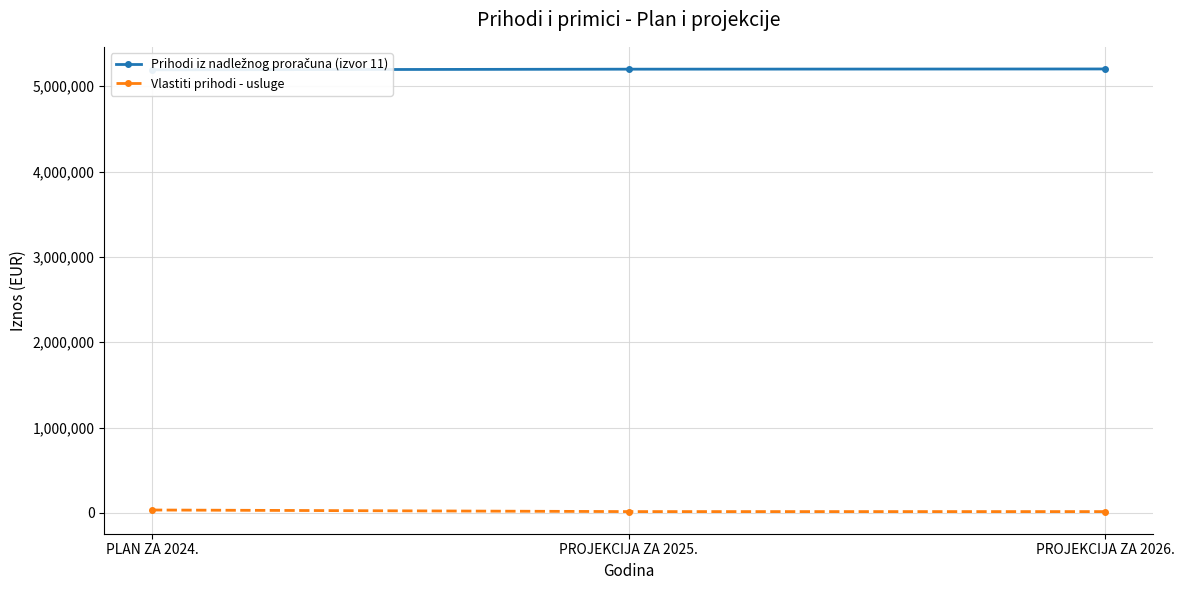

How many lines are shown in the chart?

2